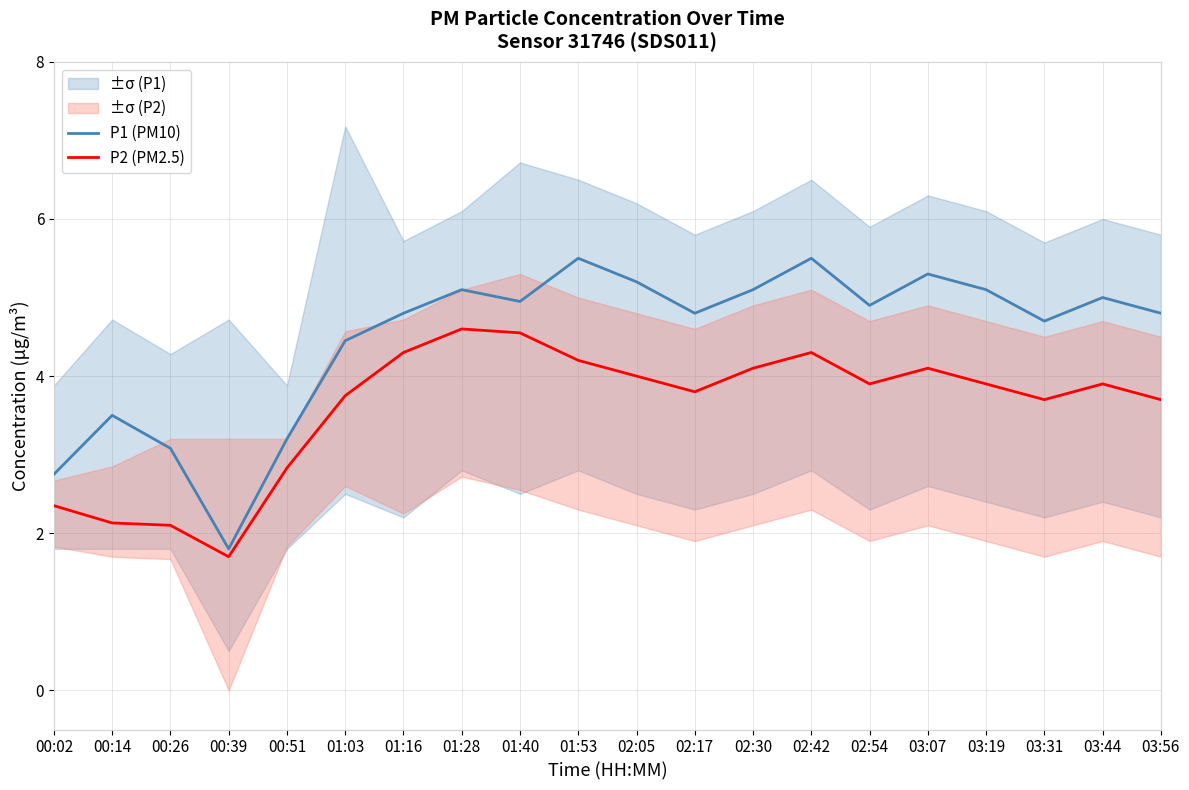

Is this an area chart (filled region under the line)?

No